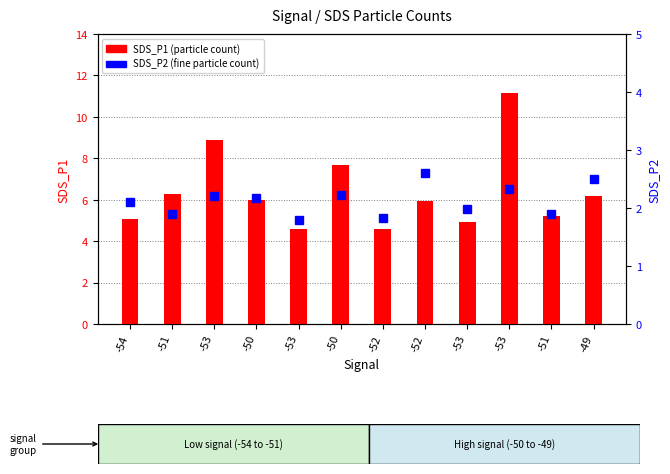

How many values in the SDS_P1 (particle count) series are below 6?

6